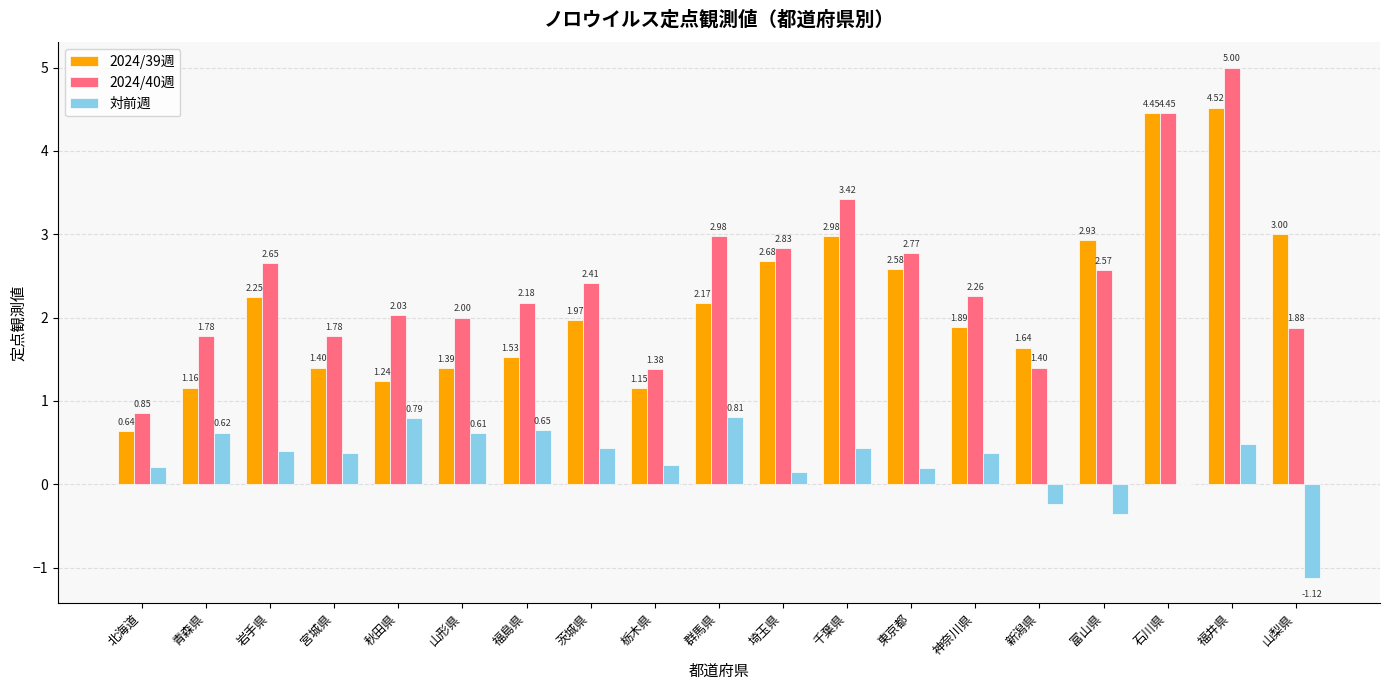

Is the value of 2024/39週 at 福島県 greater than the value of 2024/40週 at 群馬県?

No